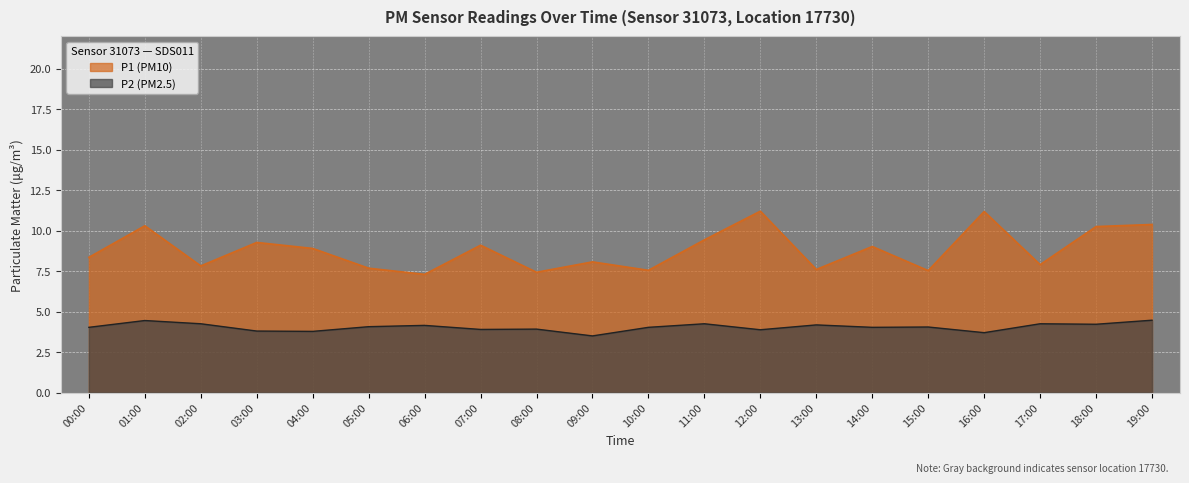

Reading right to left, what are all the values shown in this chart?

P1: 19:00=10.4	18:00=10.2	17:00=7.9	16:00=11.2	15:00=7.5	14:00=9.0	13:00=7.6	12:00=11.2	11:00=9.4	10:00=7.5	09:00=8.1	08:00=7.4	07:00=9.1	06:00=7.3	05:00=7.7	04:00=8.9	03:00=9.3	02:00=7.8	01:00=10.3	00:00=8.3
P2: 19:00=4.5	18:00=4.2	17:00=4.2	16:00=3.7	15:00=4.0	14:00=4.0	13:00=4.2	12:00=3.9	11:00=4.2	10:00=4.0	09:00=3.5	08:00=3.9	07:00=3.9	06:00=4.2	05:00=4.1	04:00=3.8	03:00=3.8	02:00=4.2	01:00=4.5	00:00=4.0